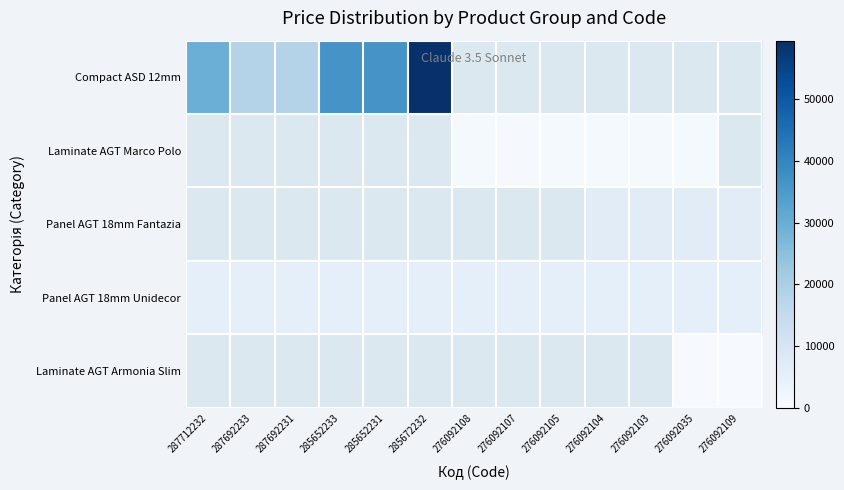

Is the value of Panel AGT 18mm Fantazia at 287692233 greater than the value of Laminate AGT Marco Polo at 285652233?

No